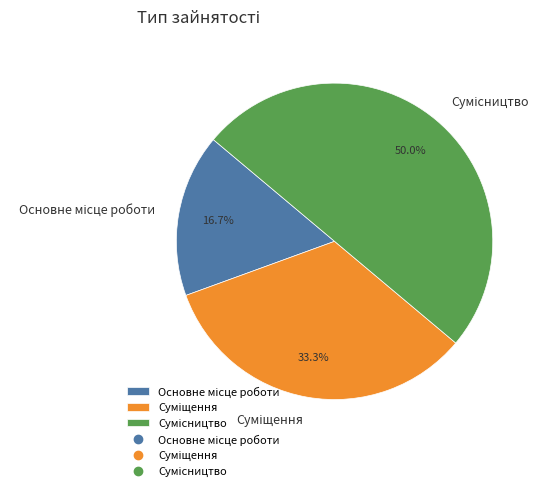

To the nearest percent, what percentage of the pie is Суміщення?

33%